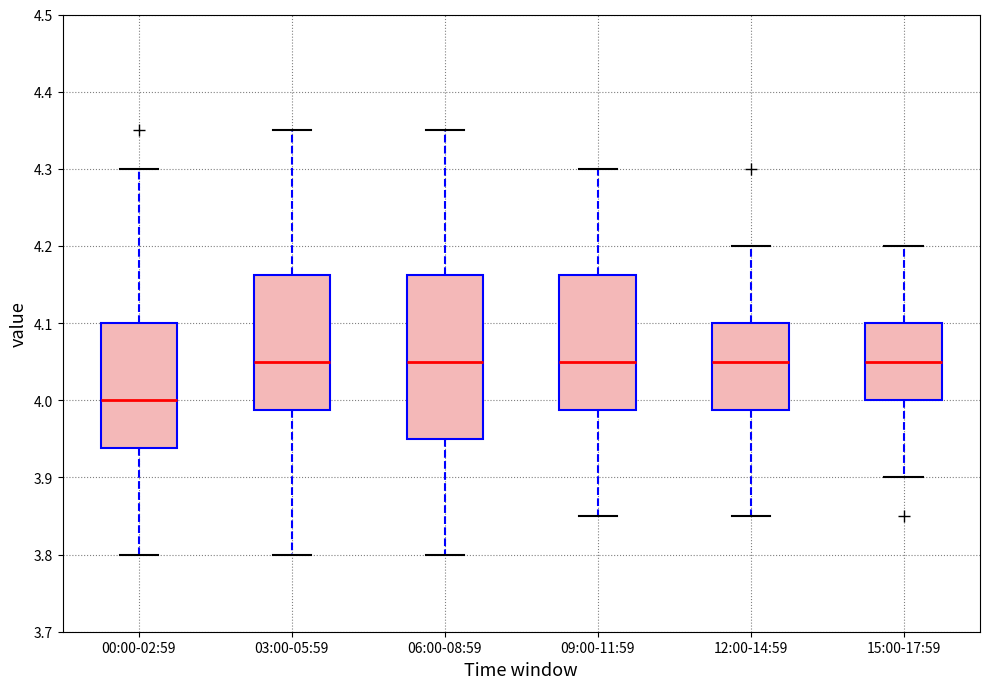

Reading left to right, read every box against the y-axis: the position of its median line, the range the box covers, and the ends of its whiskers. The values are not printed on the chart, so give them approximately, as read against the axis.

00:00-02:59: median 4.00, box 3.94 to 4.10, whiskers 3.80 to 4.30
03:00-05:59: median 4.05, box 3.99 to 4.16, whiskers 3.80 to 4.35
06:00-08:59: median 4.05, box 3.95 to 4.16, whiskers 3.80 to 4.35
09:00-11:59: median 4.05, box 3.99 to 4.16, whiskers 3.85 to 4.30
12:00-14:59: median 4.05, box 3.99 to 4.10, whiskers 3.85 to 4.20
15:00-17:59: median 4.05, box 4.00 to 4.10, whiskers 3.90 to 4.20